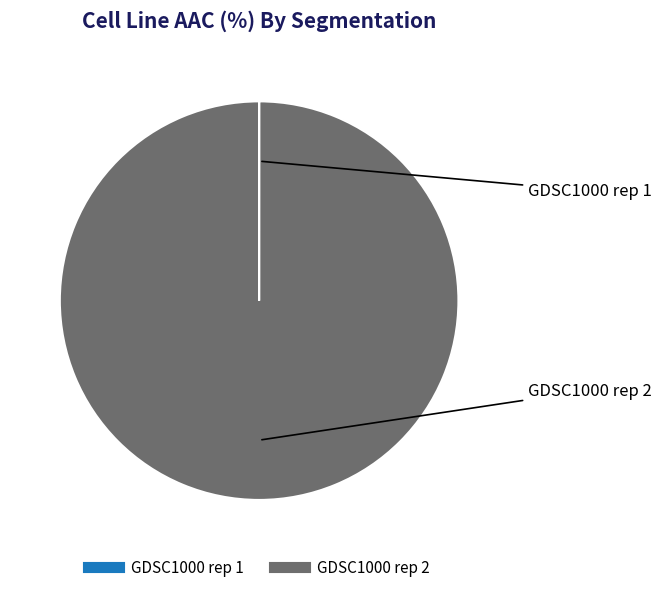

Which slice is the largest?

GDSC1000 rep 2